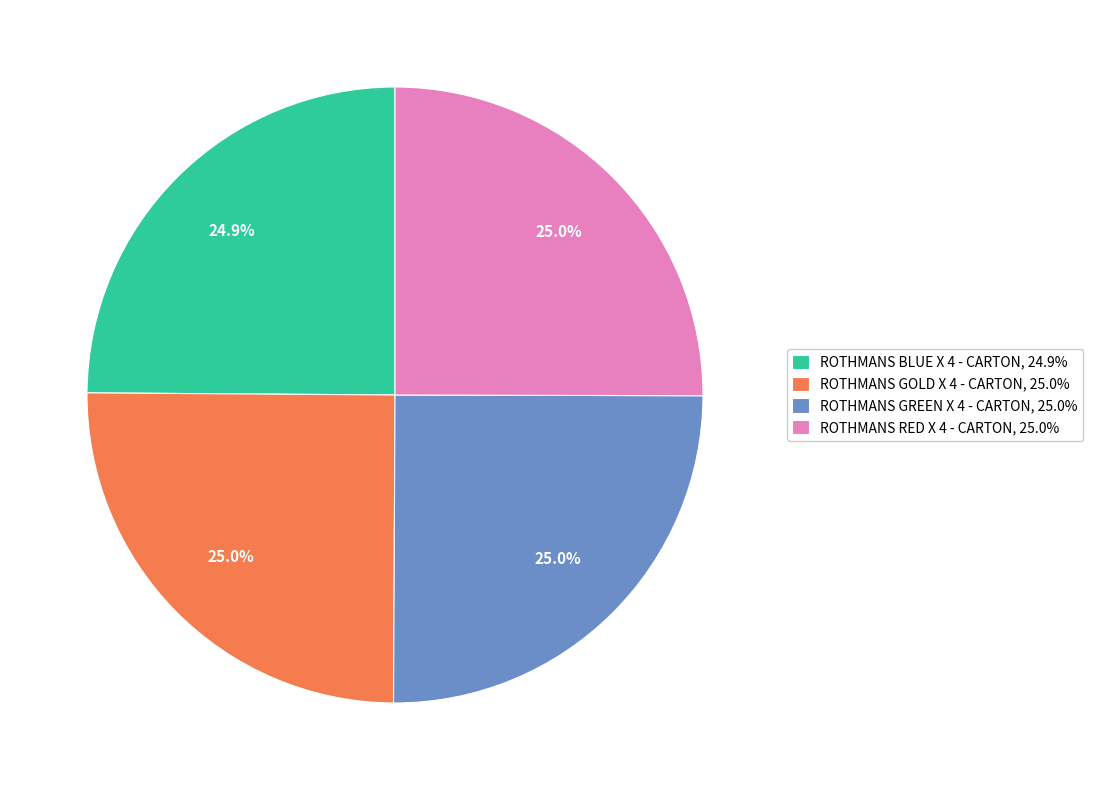

Is it true that ROTHMANS RED X 4 - CARTON is 25% of the pie?

True